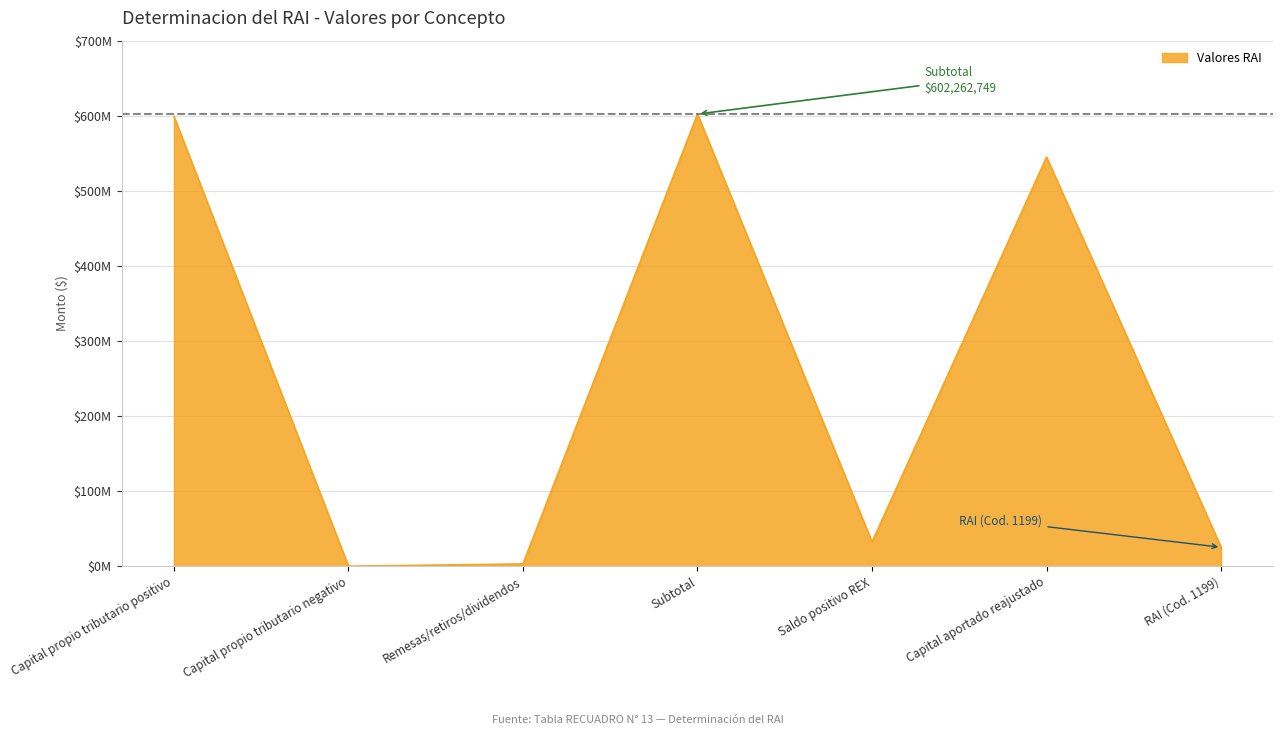

Does the chart display data point markers on the line(s)?

No